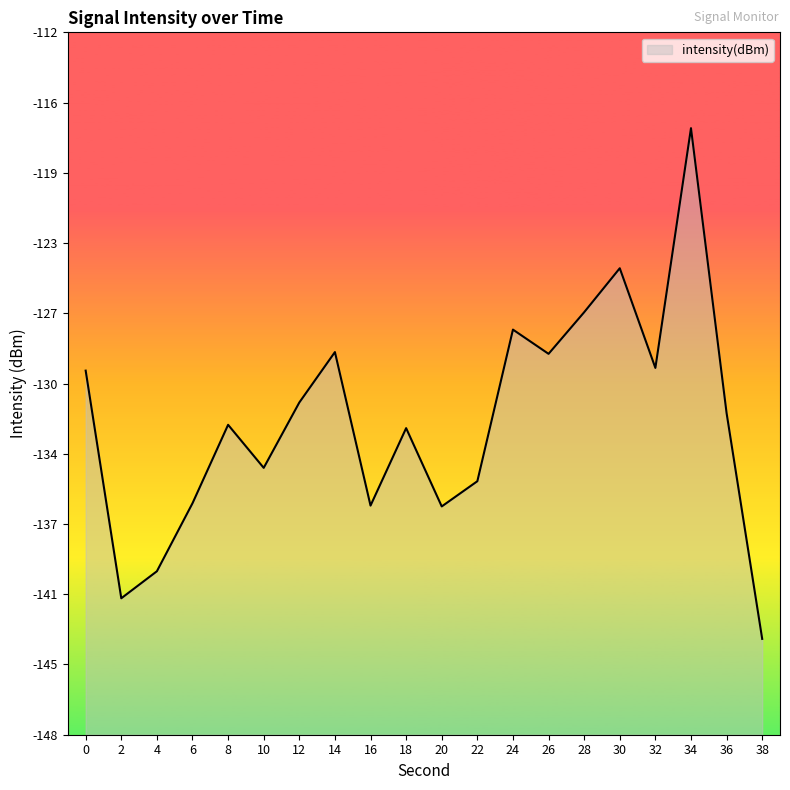

Reading left to right, extract all data points from this chart.

0=-129.5	2=-141.4	4=-140.0	6=-136.4	8=-132.3	10=-134.6	12=-131.2	14=-128.5	16=-136.5	18=-132.5	20=-136.6	22=-135.3	24=-127.4	26=-128.6	28=-126.4	30=-124.2	32=-129.4	34=-116.8	36=-131.7	38=-143.5